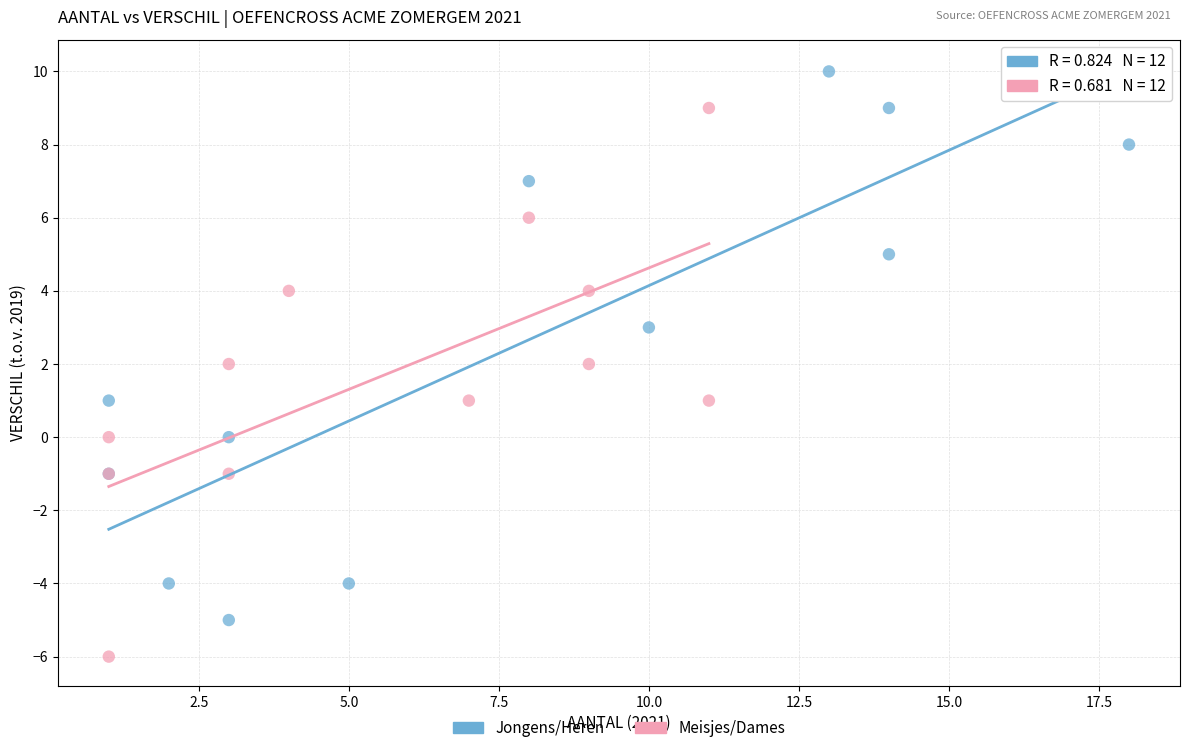

What are all the series names shown in the legend?

Jongens/Heren, Meisjes/Dames